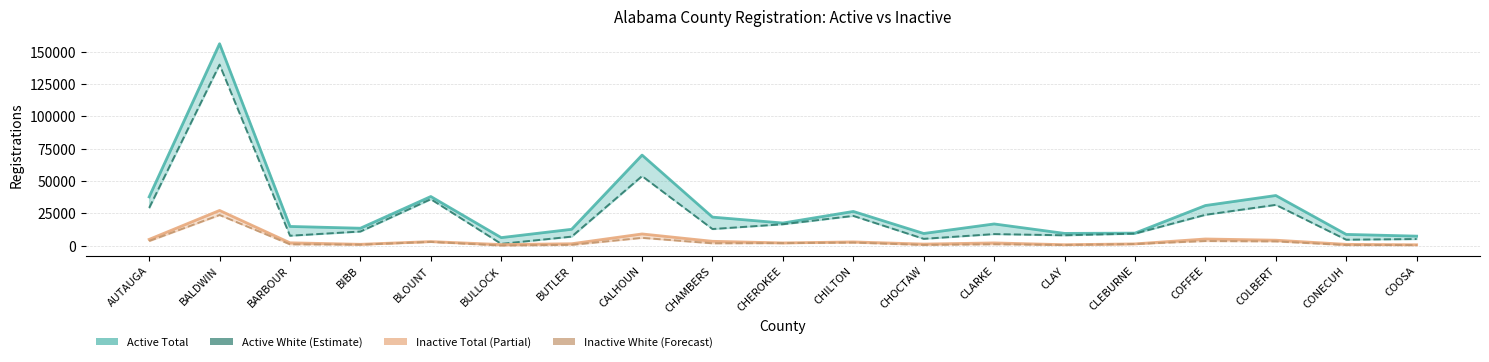

Reading left to right, transcribe all the data shown in this chart.

Active Total: 37753	156195	14893	13516	38042	6254	12688	70077	22110	17533	26500	9451	16828	9513	9732	31073	38817	8739	7400
Active White: 29209	140022	7713	10971	35969	1435	7025	53838	12888	16590	23049	5321	8990	8046	9345	23897	31590	4637	5163
Inactive Total: 4881	27270	2243	1082	3183	875	1511	9091	3399	2138	2927	1251	2157	757	1400	5200	4257	1046	707
Inactive White: 3618	23743	1062	829	2936	143	662	6080	1855	1989	2427	581	1121	562	1317	3611	3318	491	459